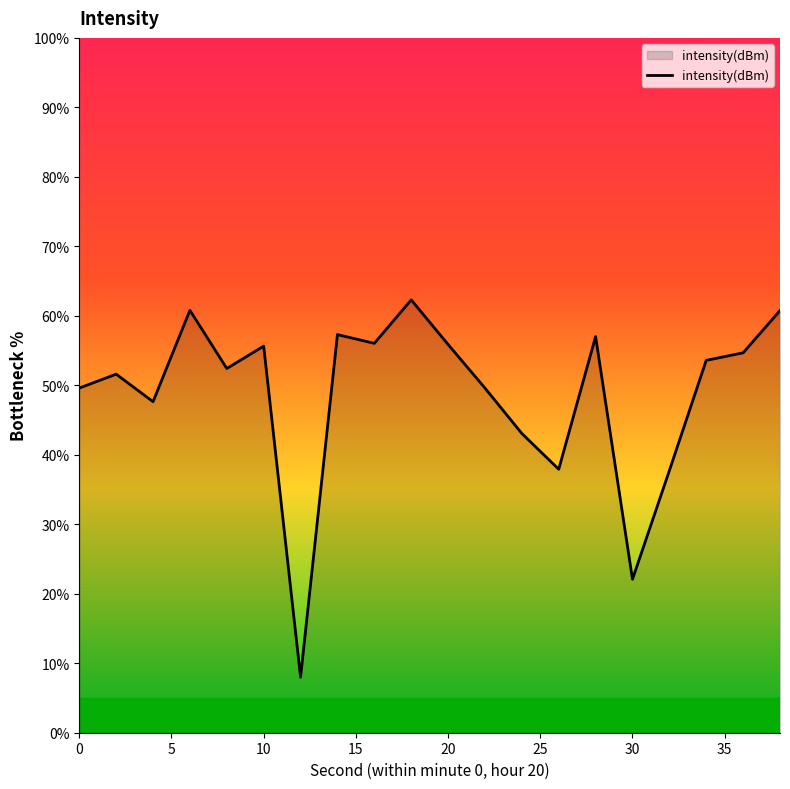

What is the difference between the maximum and minimum values?

54.3